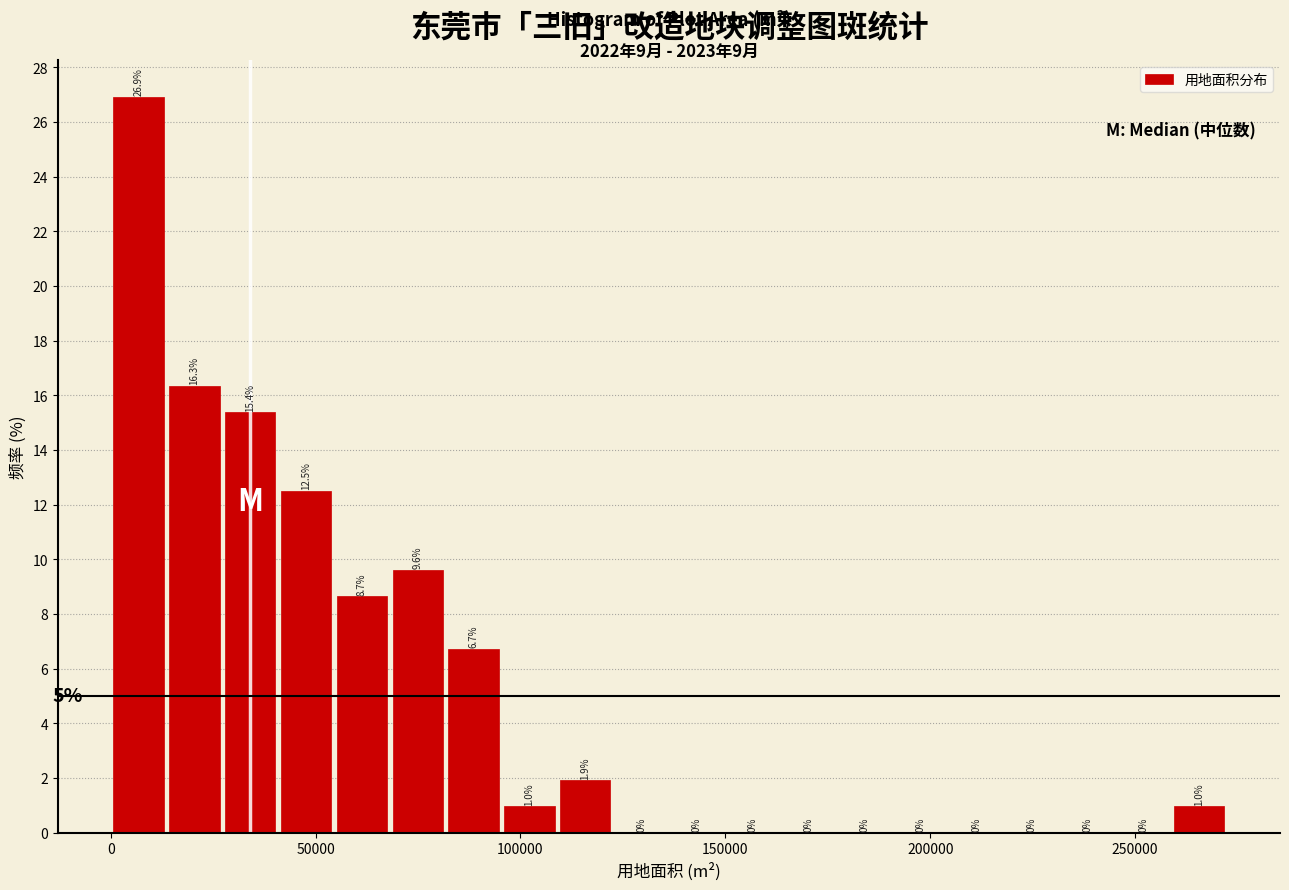

Around what value on the x-axis is the tallest bar? Give the approximate position of its centre, as read against the axis.

5000